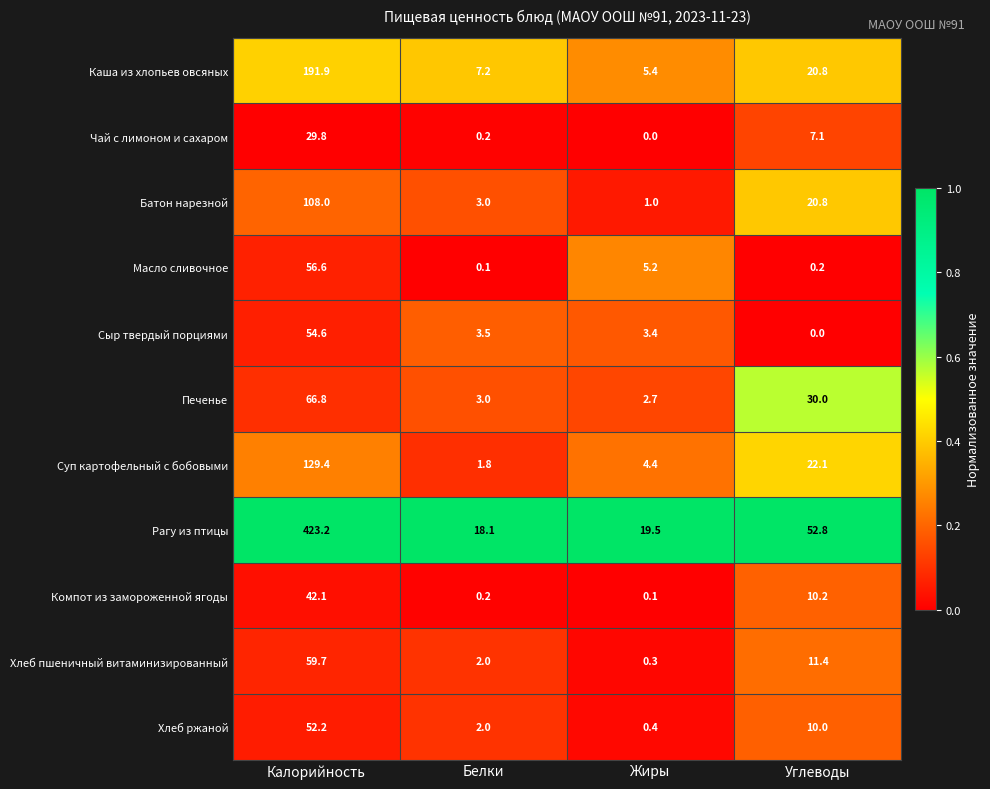

At Жиры, list the series in order from largest to smallest.

Рагу из птицы, Каша из хлопьев овсяных, Масло сливочное, Суп картофельный с бобовыми, Сыр твердый порциями, Печенье, Батон нарезной, Хлеб ржаной, Хлеб пшеничный витаминизированный, Компот из замороженной ягоды, Чай с лимоном и сахаром